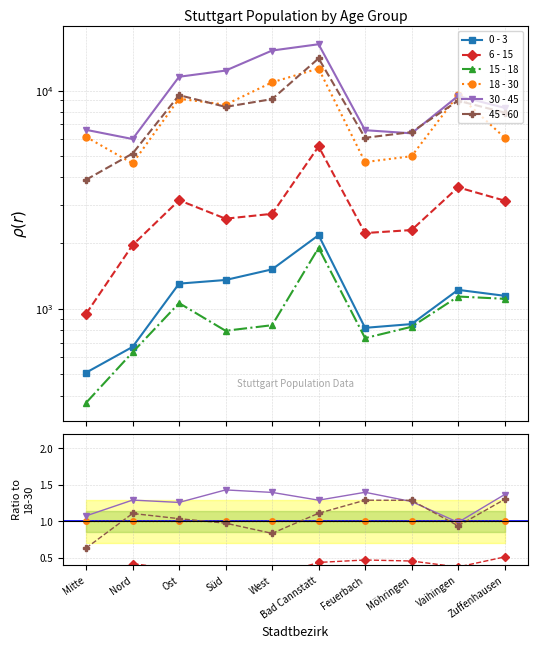

Reading right to left, transcribe all the data shown in this chart.

0 - 3: 1147	1221	851	818	2174	1516	1355	1304	669	510
6 - 15: 3130	3601	2295	2223	5542	2723	2587	3142	1958	948
15 - 18: 1111	1138	827	734	1902	841	793	1062	632	371
18 - 30: 6085	9551	5001	4700	12609	10902	8613	9167	4635	6132
30 - 45: 8330	9438	6366	6580	16291	15245	12338	11561	5994	6605
45 - 60: 7924	8981	6452	6071	14032	9132	8416	9523	5144	3901